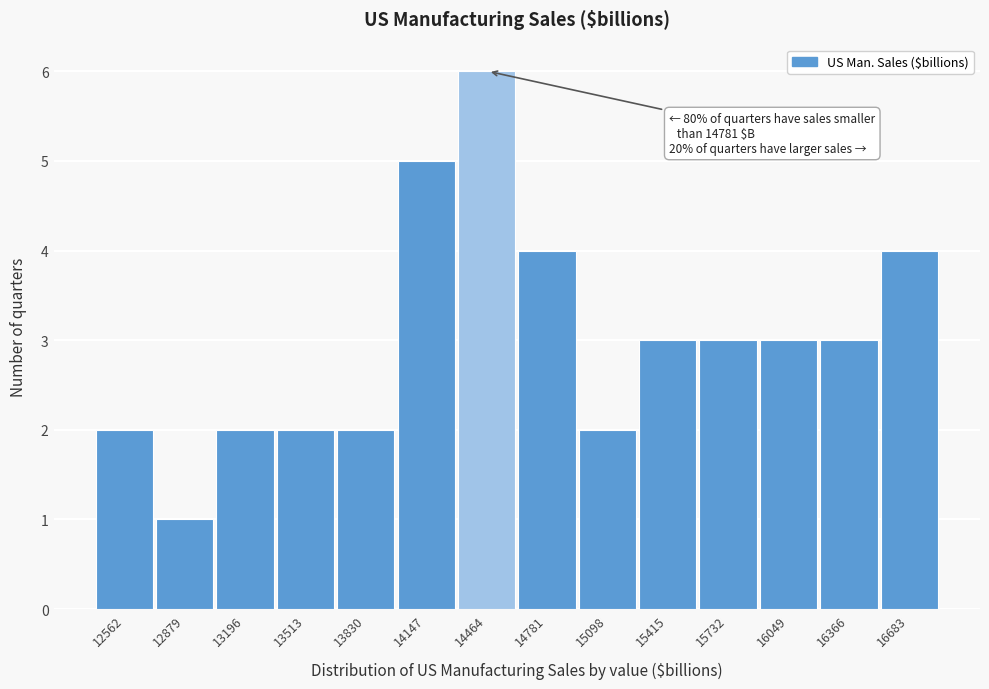

Reading right to left, extract all data points from this chart.

4	3	3	3	3	2	4	6	5	2	2	2	1	2